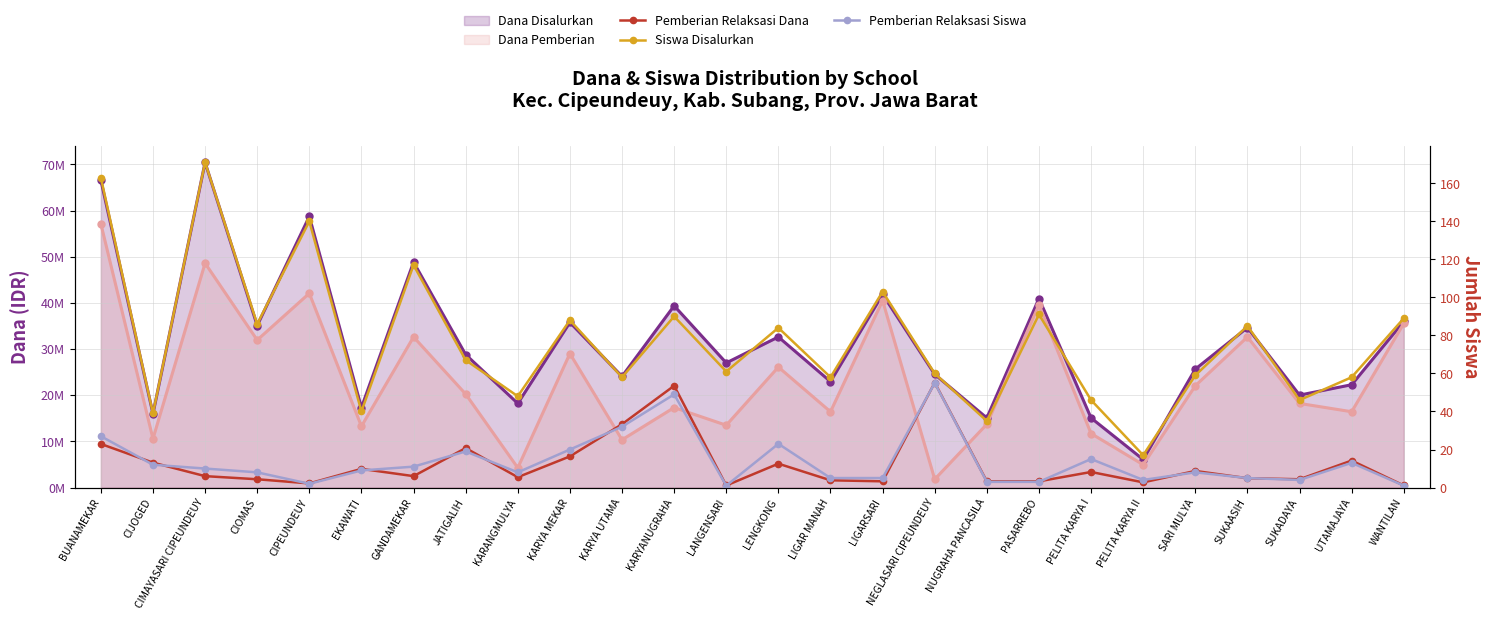

What is the difference between the Siswa Disalurkan values at WANTILAN and KARANGMULYA?

41